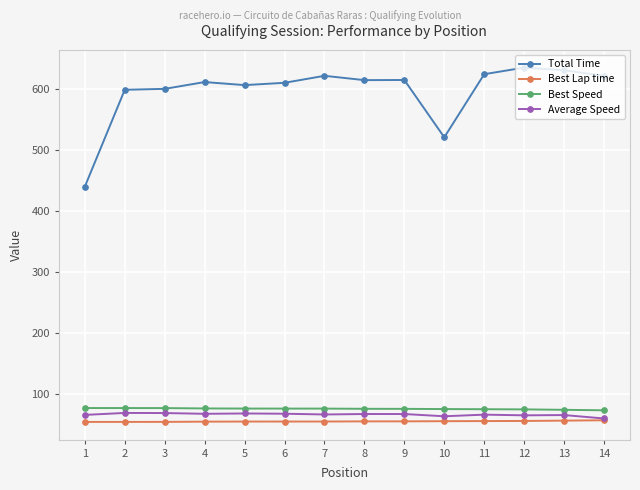

Is the value of Best Lap time at 2 greater than the value of Total Time at 9?

No